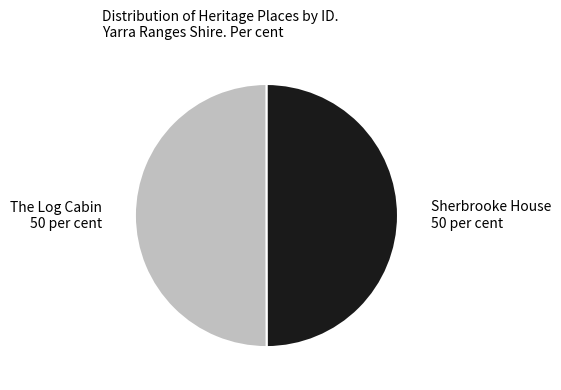

Approximately how many times larger is the value at The Log Cabin compared to Sherbrooke House?

1.0